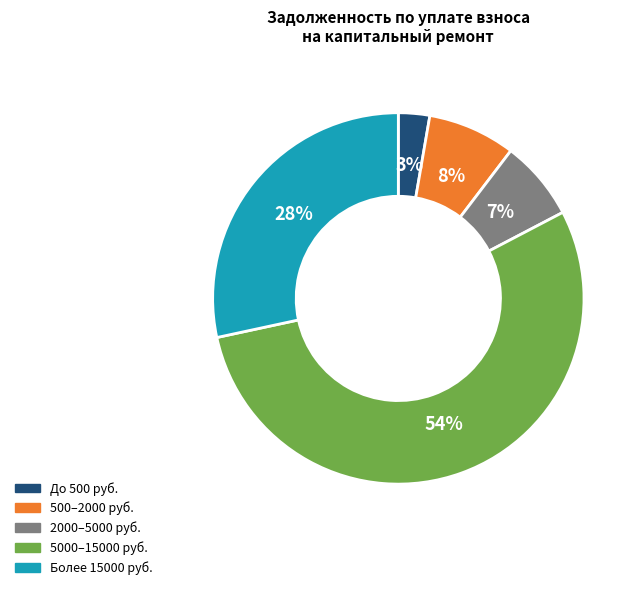

To the nearest percent, what is the average slice percentage?

20%